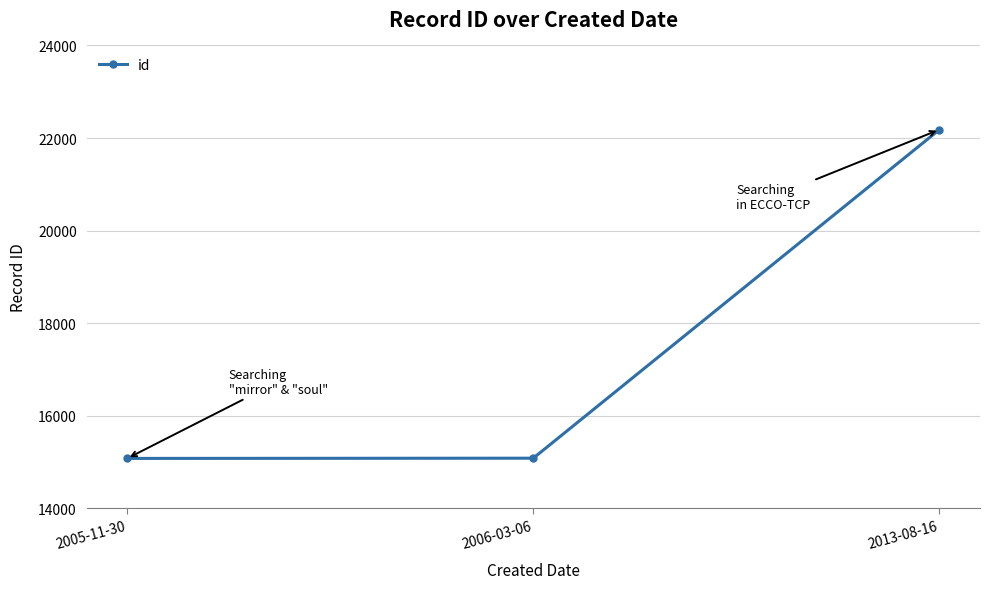

What is the change in value from 2005-11-30 to 2006-03-06?

+5